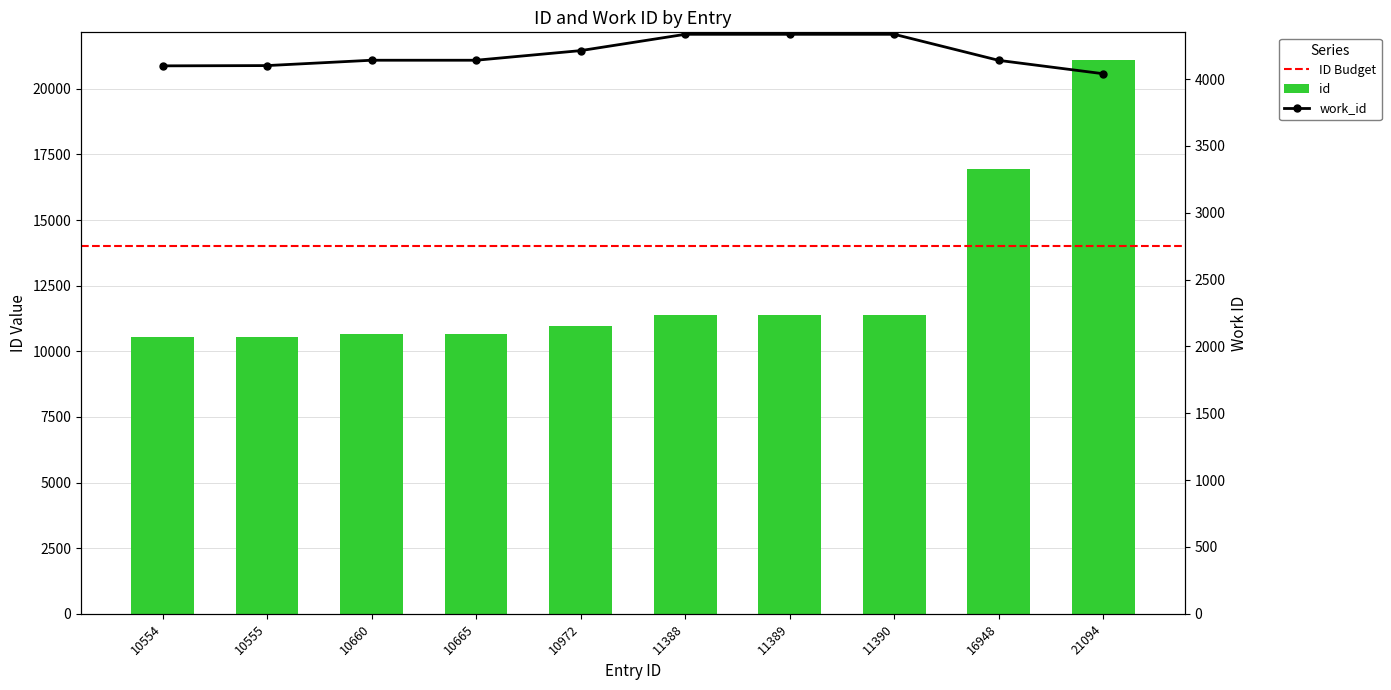

Reading left to right, what are all the values shown in this chart?

id: 10554=10554	10555=10555	10660=10660	10665=10665	10972=10972	11388=11388	11389=11389	11390=11390	16948=16948	21094=21094
work_id: 10554=4099	10555=4101	10660=4141	10665=4141	10972=4213	11388=4335	11389=4335	11390=4335	16948=4140	21094=4040